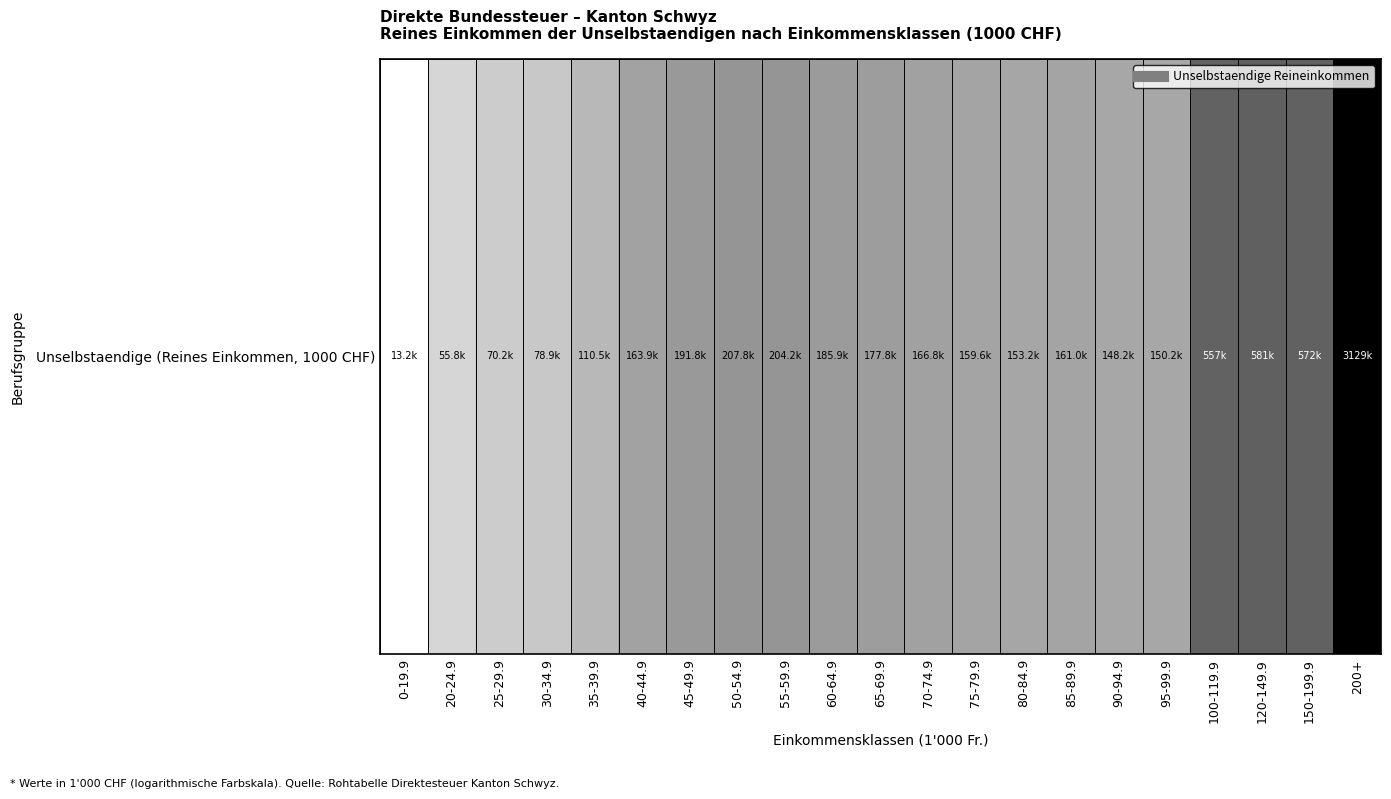

Which has a higher value, 100-119.9 or 200+?

200+